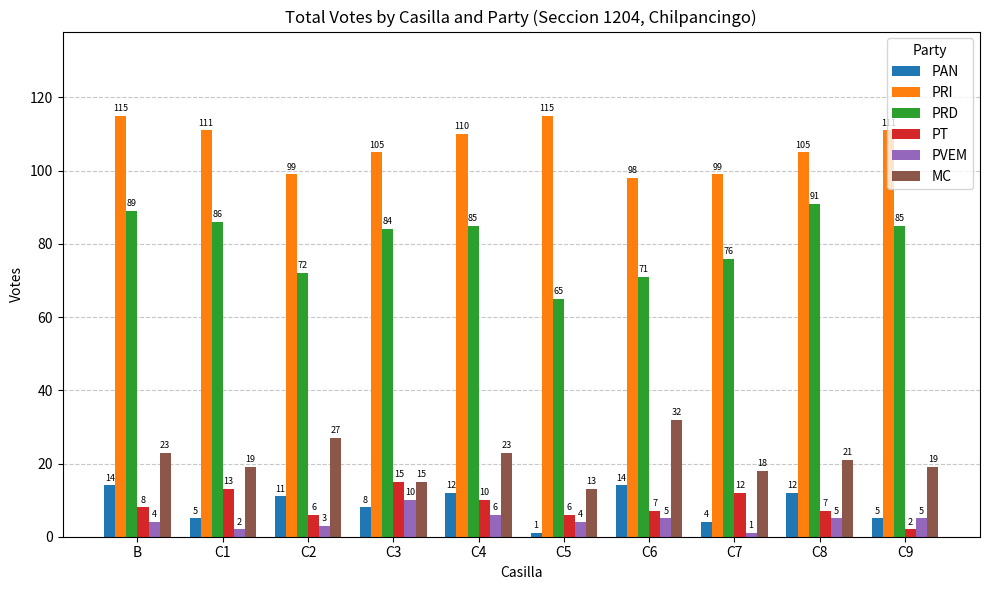

What is the label of the 5th bar from the left?

C4